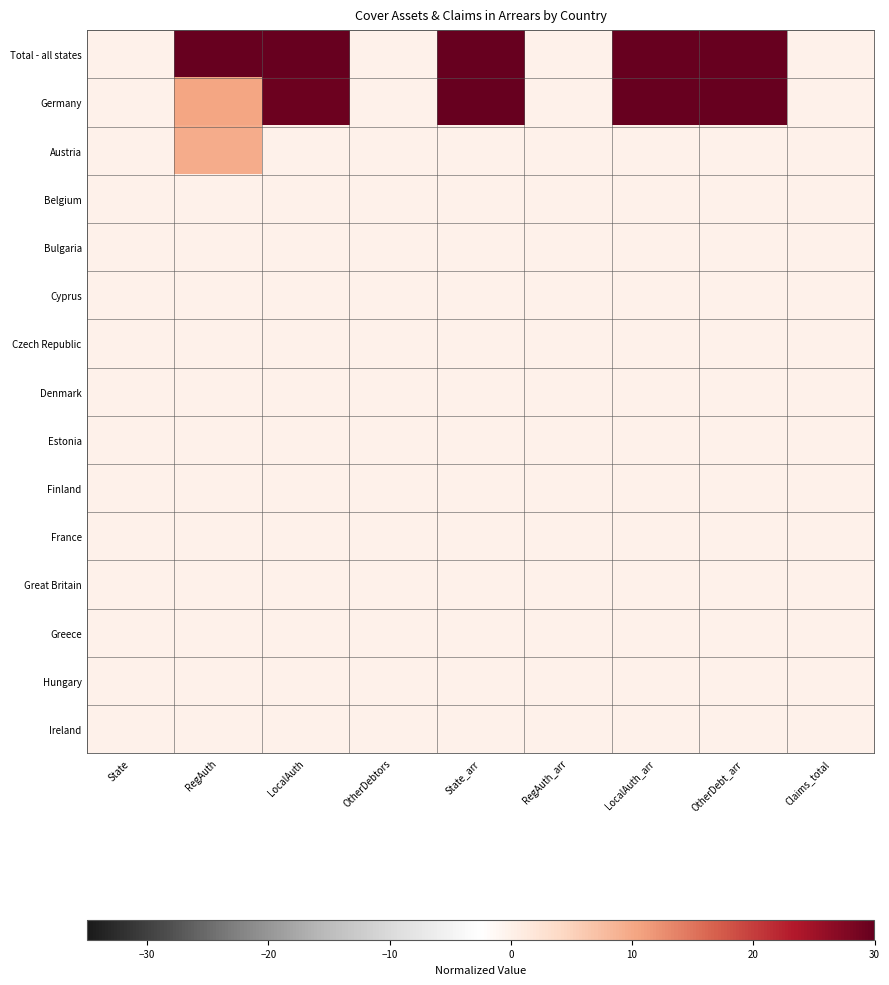

Which has a higher value, State_arr or OtherDebt_arr?

State_arr